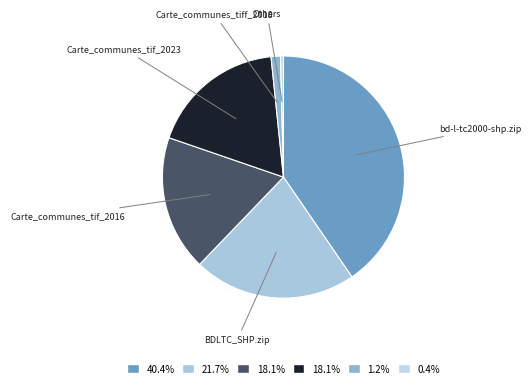

How many segments does this pie chart have?

6